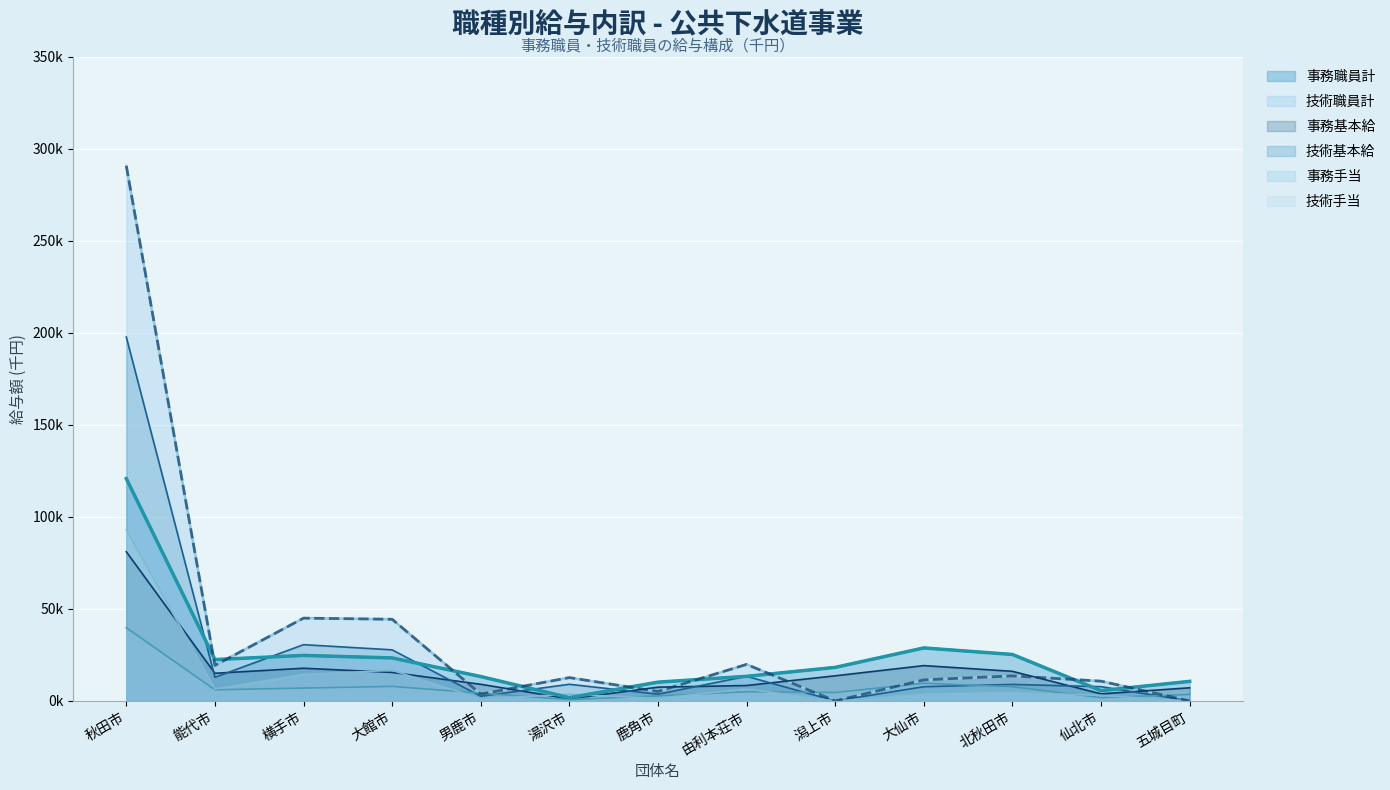

Which label corresponds to the largest value in the chart?

秋田市